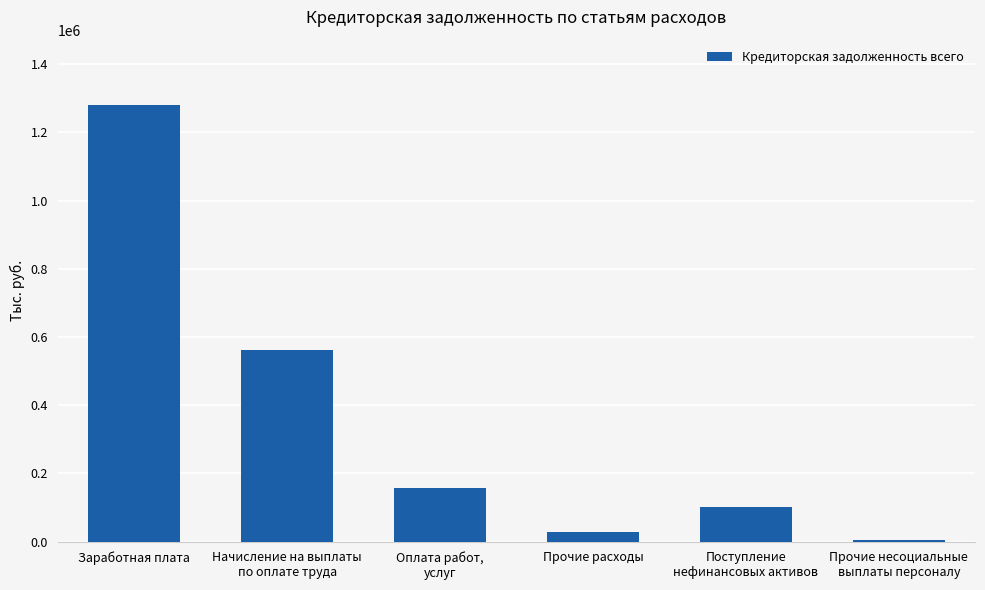

Rank the categories by value from highest to lowest.

Заработная плата, Начисление на выплаты
по оплате труда, Оплата работ,
услуг, Поступление
нефинансовых активов, Прочие расходы, Прочие несоциальные
выплаты персоналу